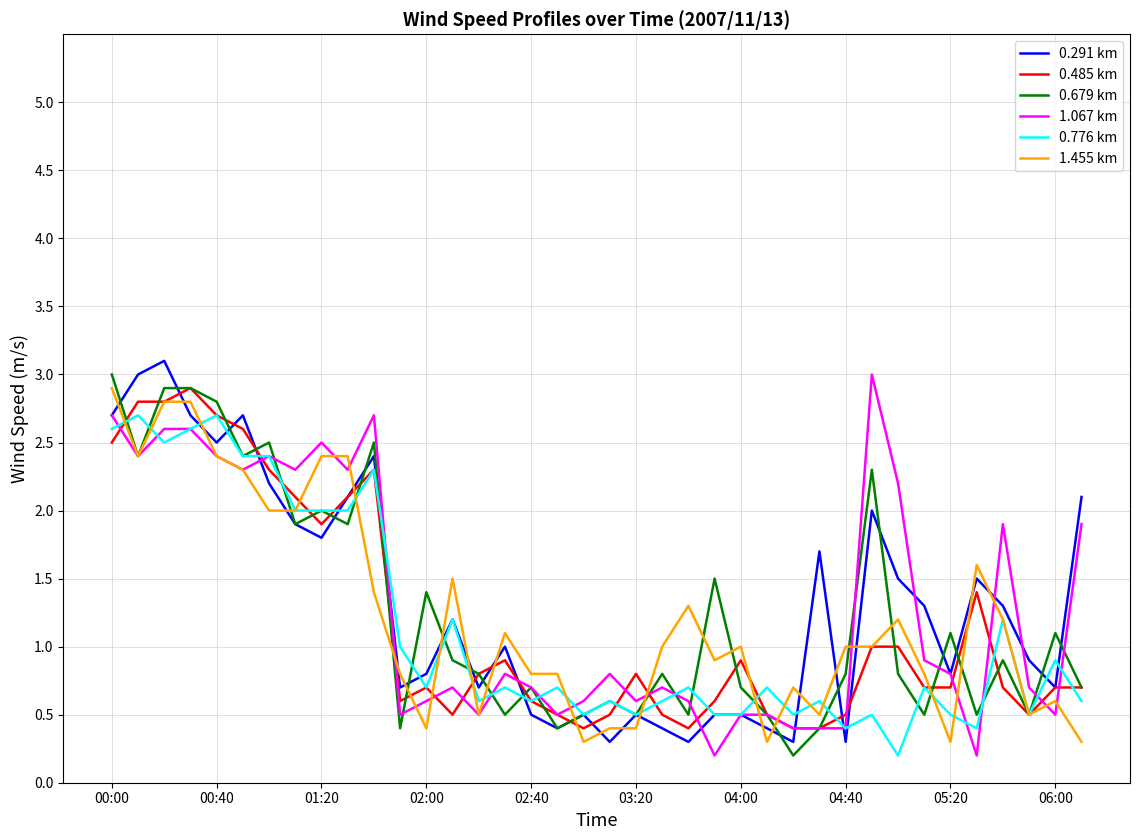

What is the maximum value shown in the chart?

3.1